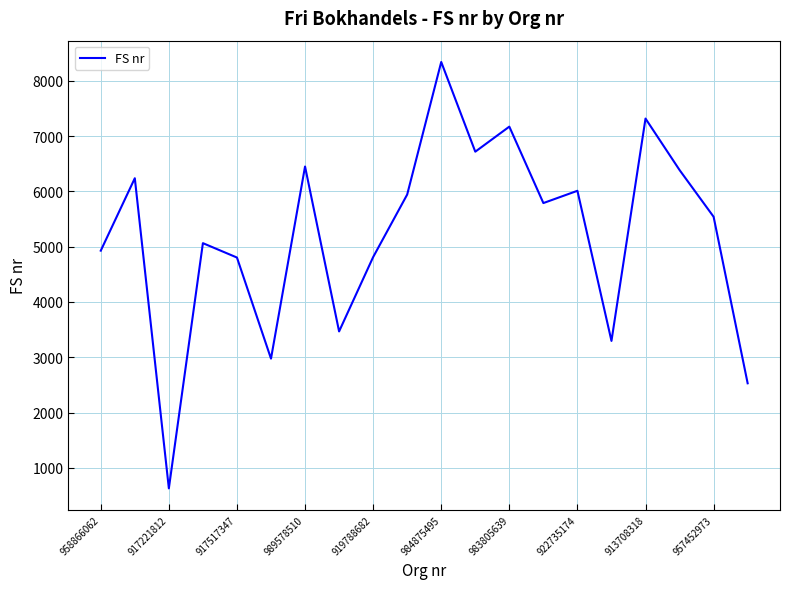

What is the greatest value displayed?

8340